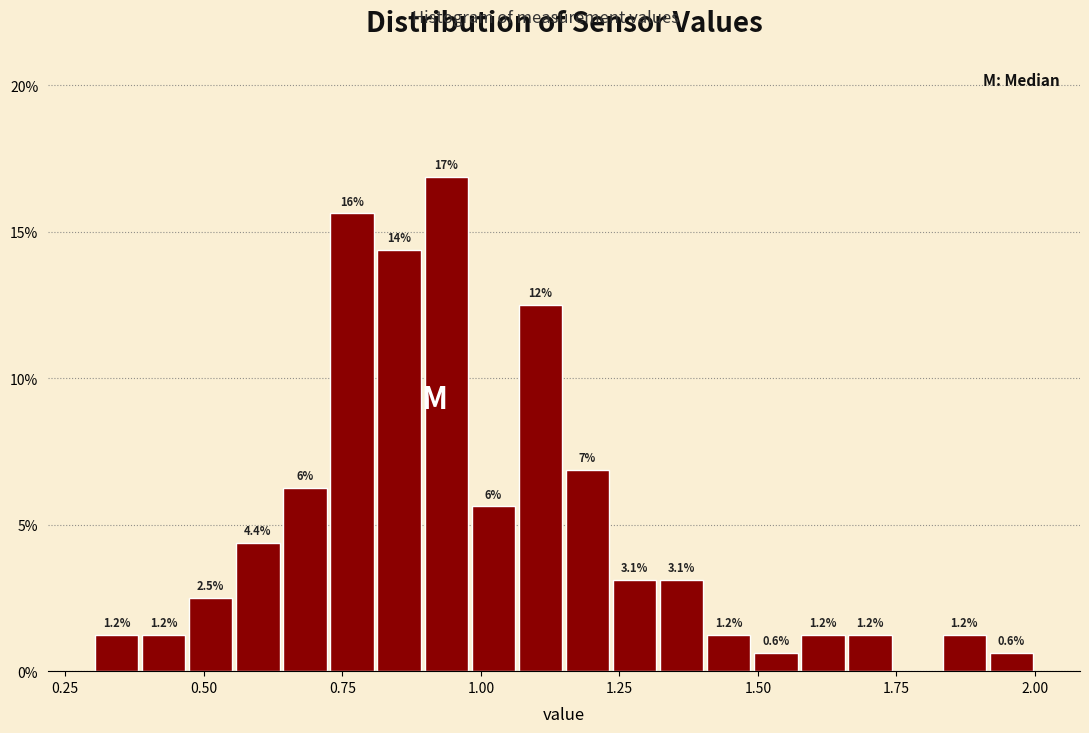

Around what value on the x-axis is the tallest bar? Give the approximate position of its centre, as read against the axis.

0.95